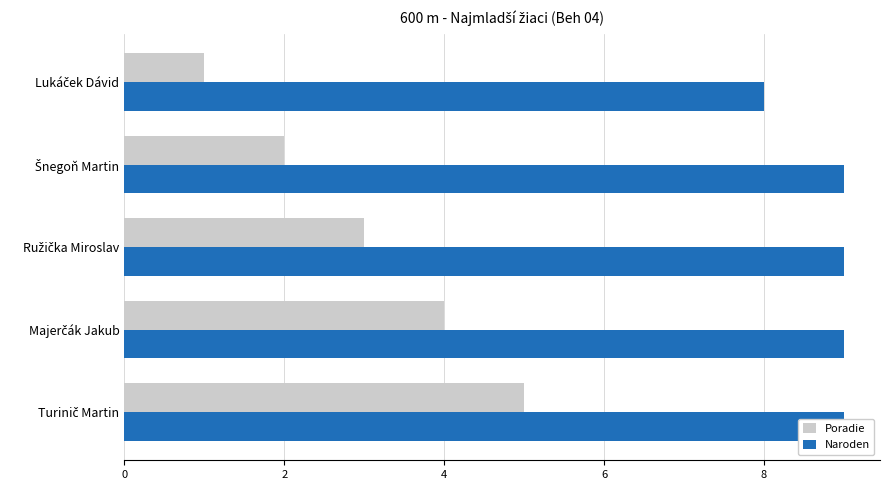

How many categories are shown in the chart?

5